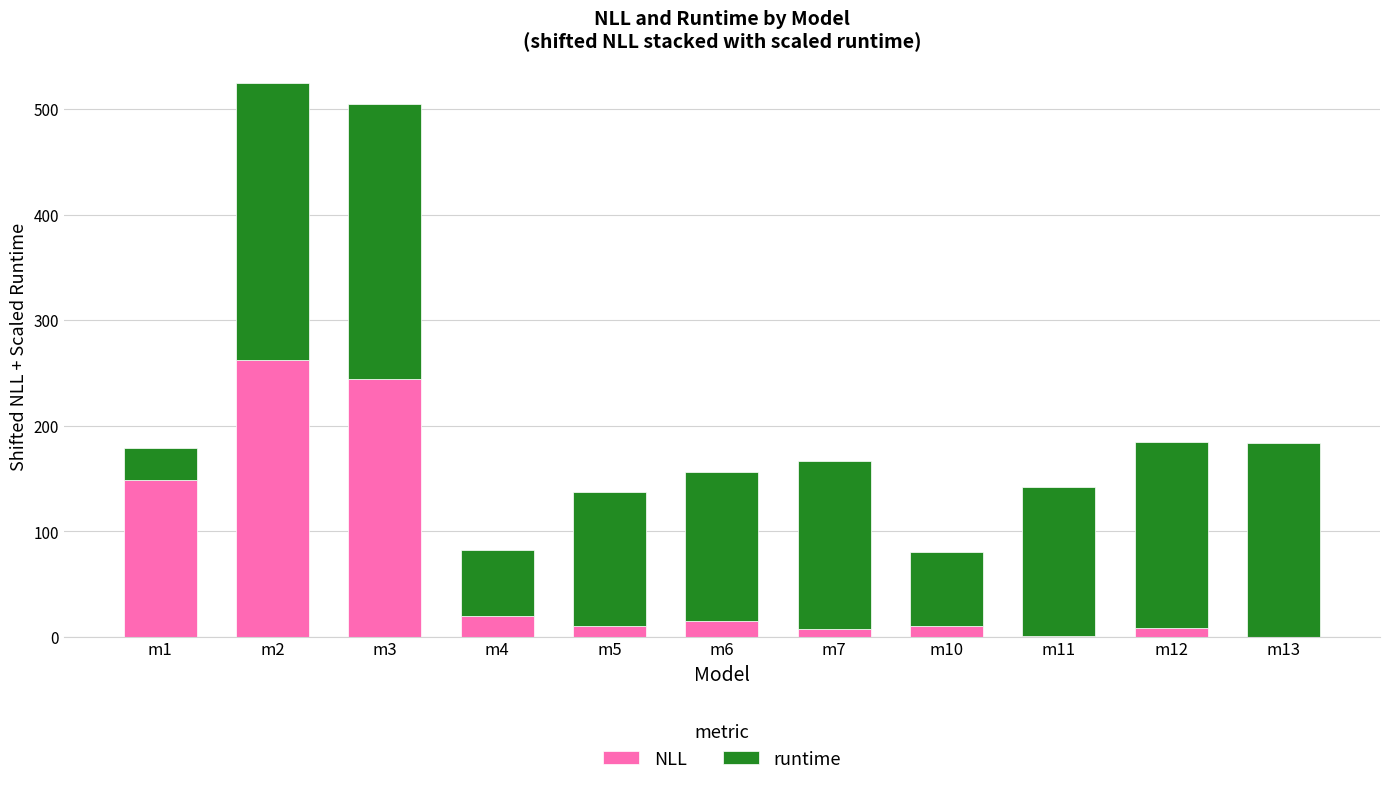

How many categories are shown in the chart?

11